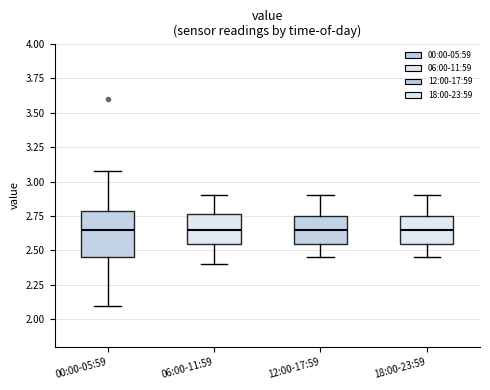

Reading left to right, transcribe this box plot: for each box, give where its median line is, the range the box spans, and where its two whiskers end, as read against the y-axis. The values are not printed on the chart, so give them approximately, as read against the axis.

00:00-05:59: median 2.65, box 2.45 to 2.80, whiskers 2.10 to 3.10
06:00-11:59: median 2.65, box 2.55 to 2.75, whiskers 2.40 to 2.90
12:00-17:59: median 2.65, box 2.55 to 2.75, whiskers 2.45 to 2.90
18:00-23:59: median 2.65, box 2.55 to 2.75, whiskers 2.45 to 2.90